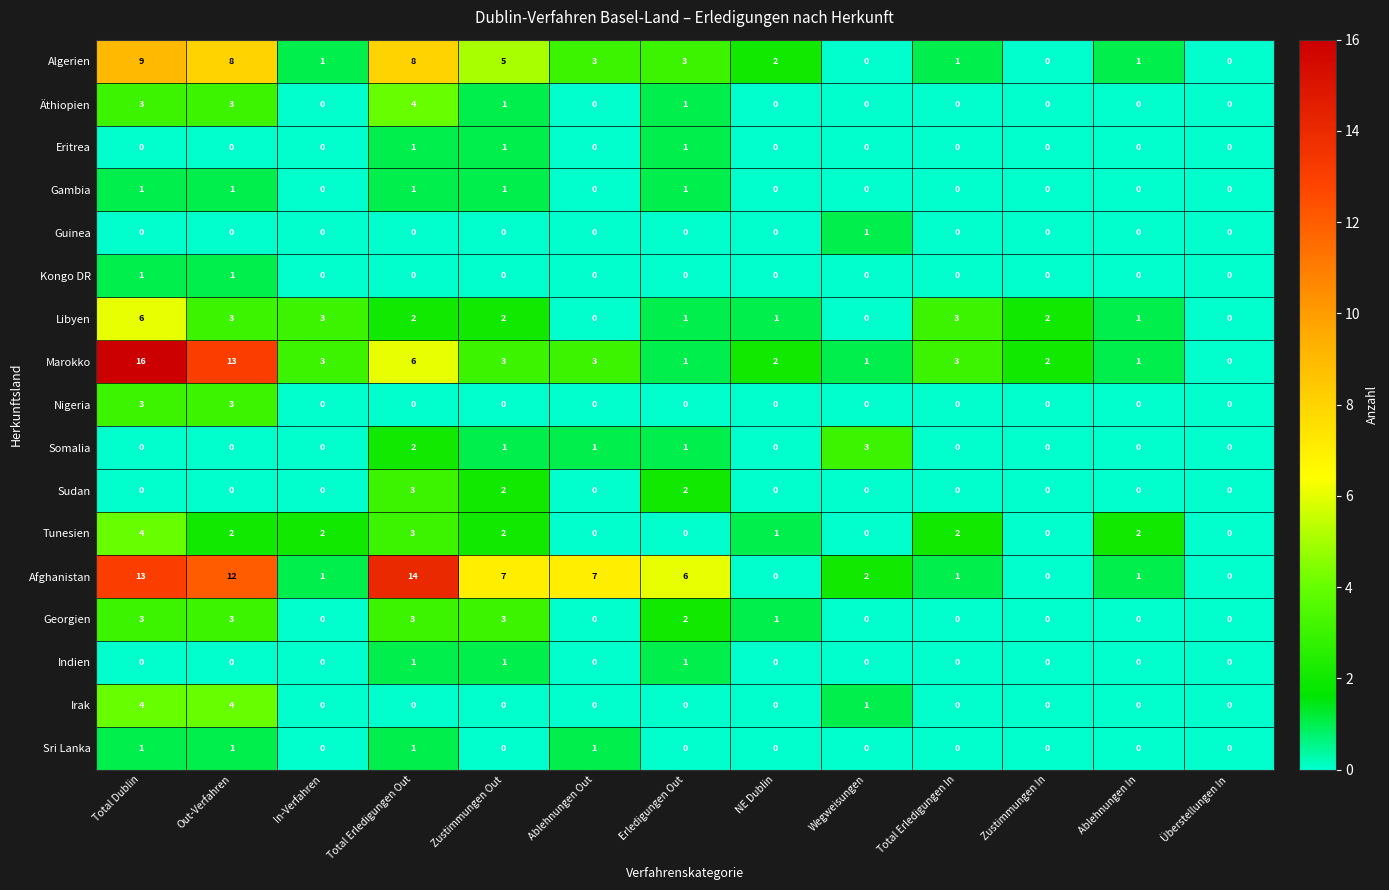

Which series has the widest spread of values?

Marokko